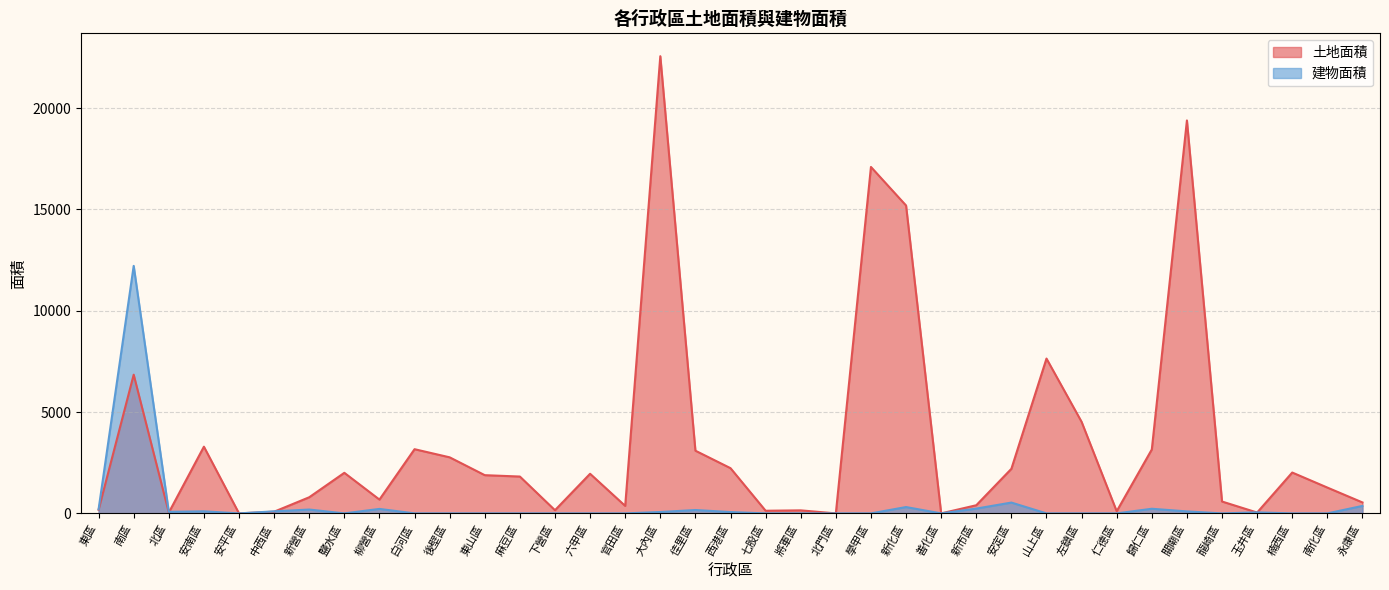

At which label does 建物面積 reach its minimum?

安平區